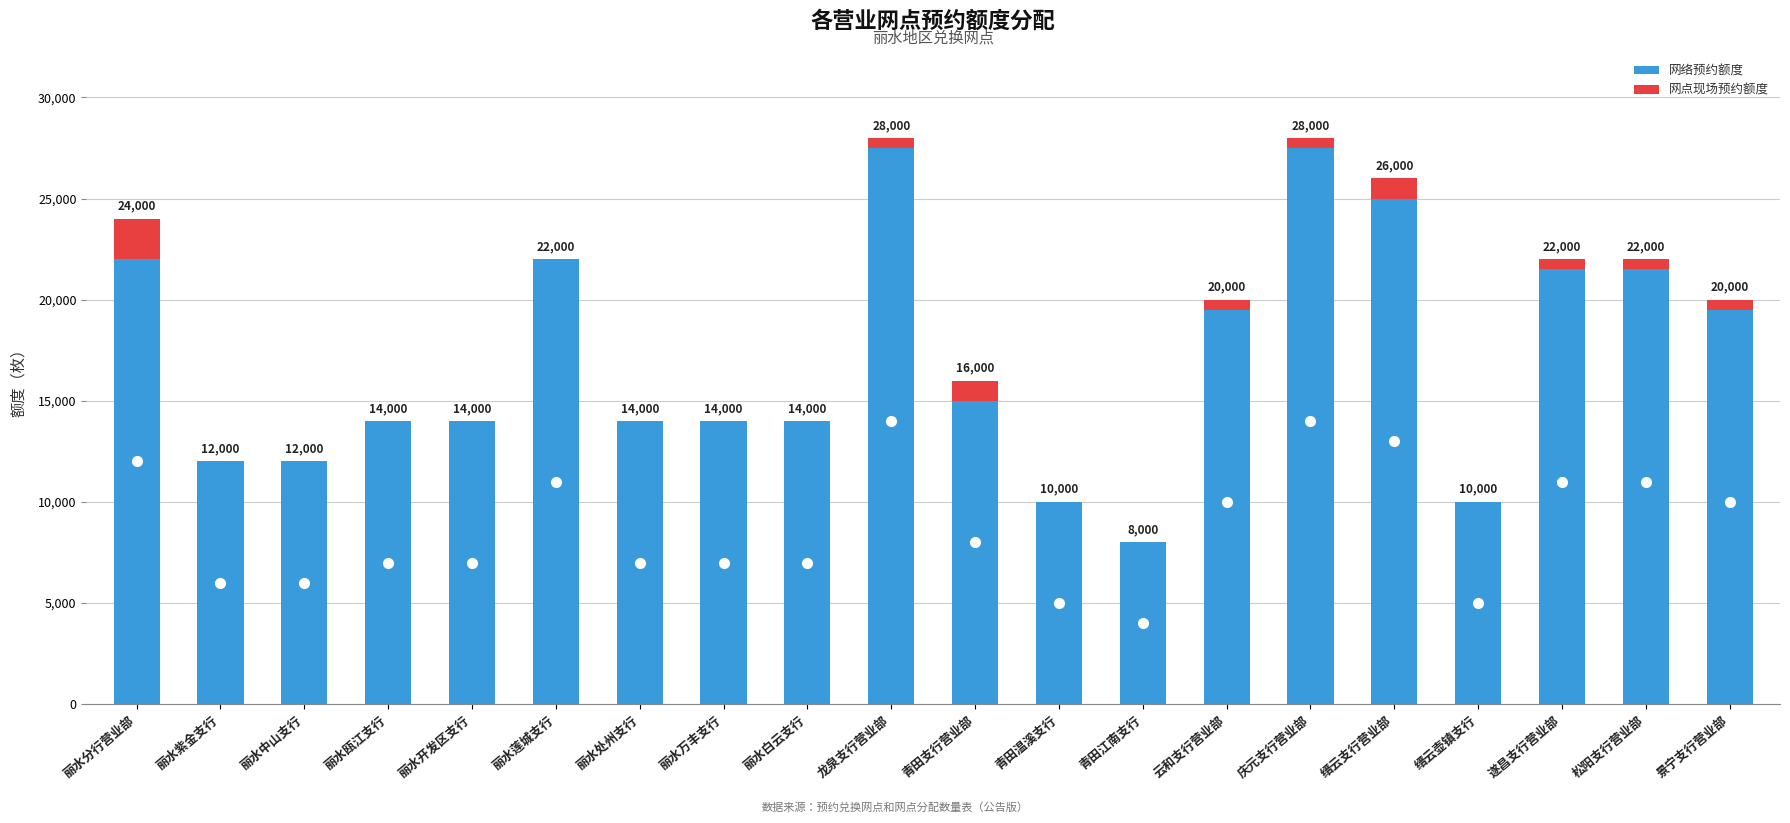

What is the average value of the 网络预约额度 series?

17150